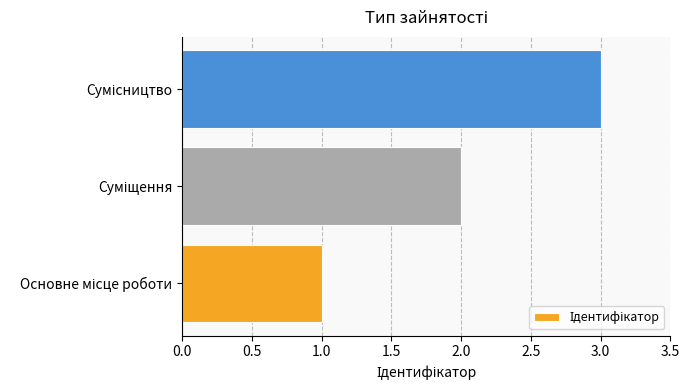

What is the difference between the maximum and minimum values?

2